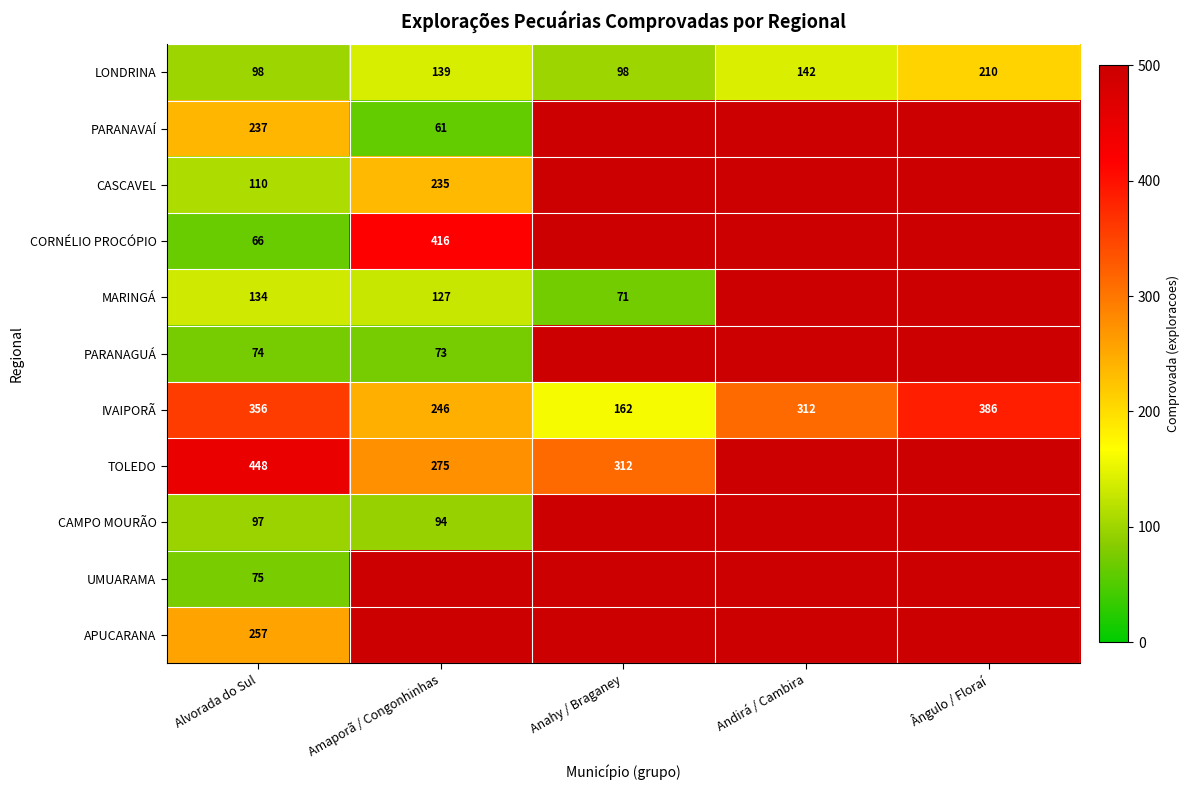

Is it true that MARINGÁ equals 38 at Anahy / Braganey?

False